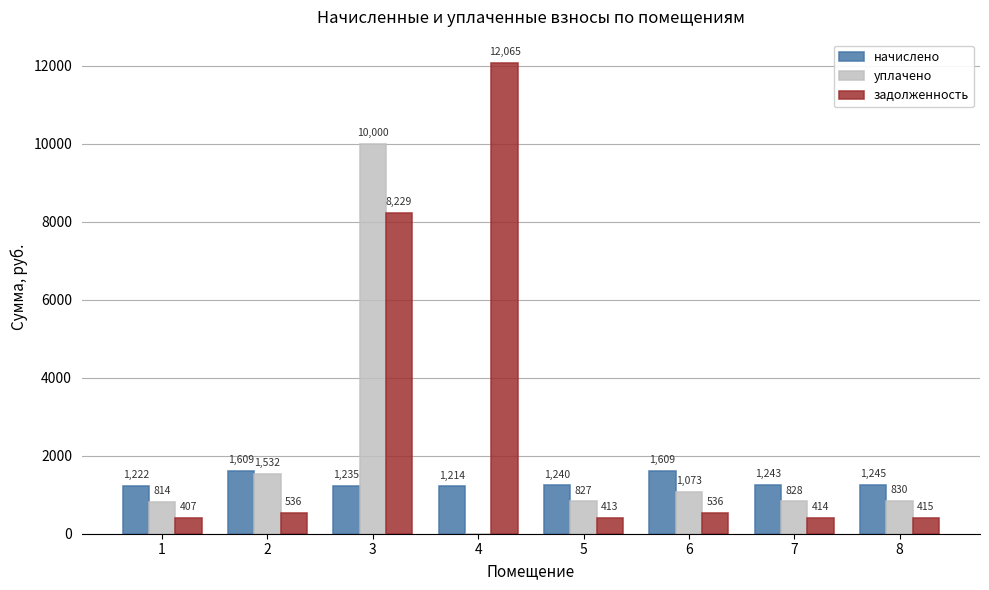

How many values in the начислено series exceed 1242?

4